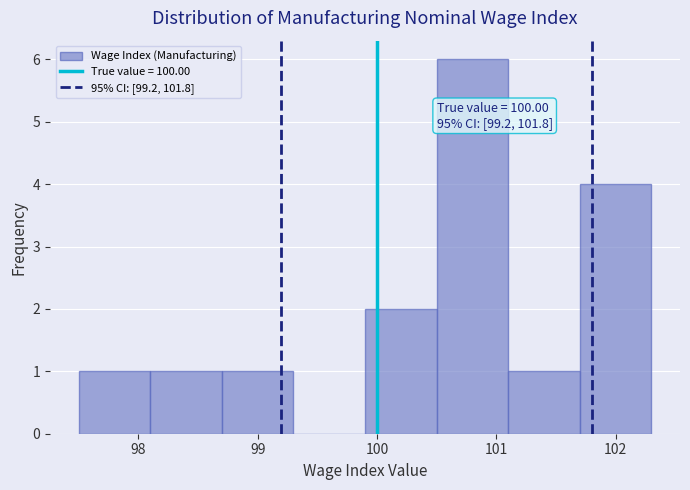

Which range on the x-axis has the tallest bar?

100.5 to 101.1